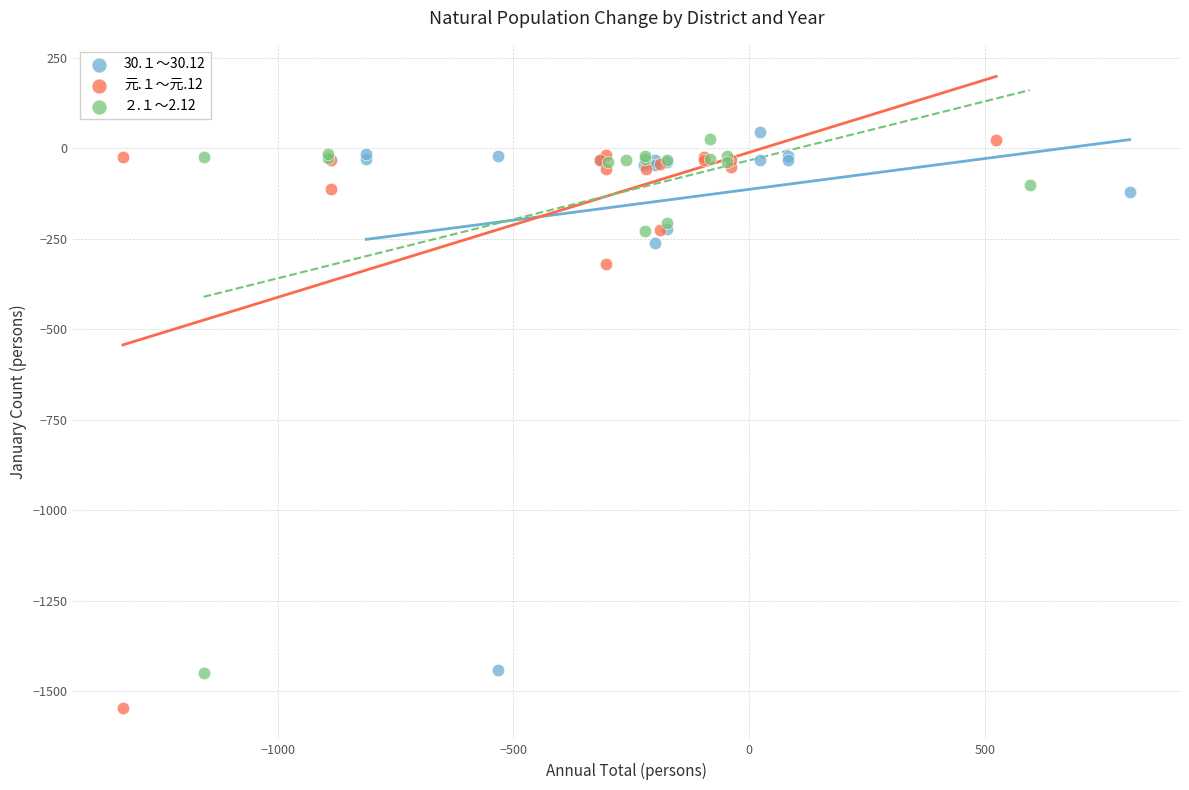

Which series reaches the minimum Y coordinate?

元.１～元.12